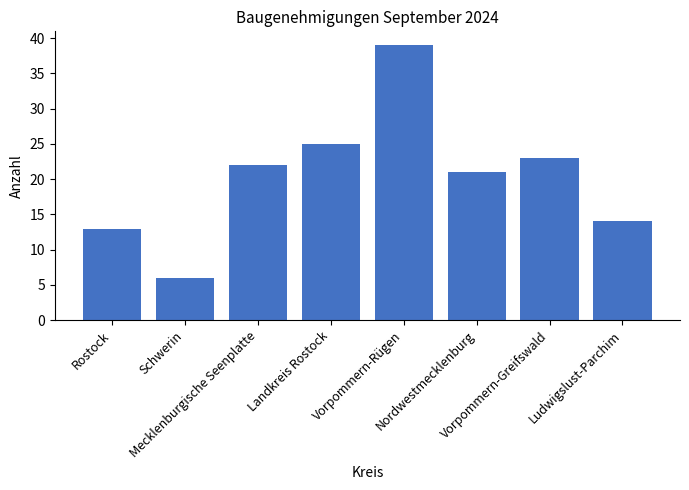

What is the average value?

20